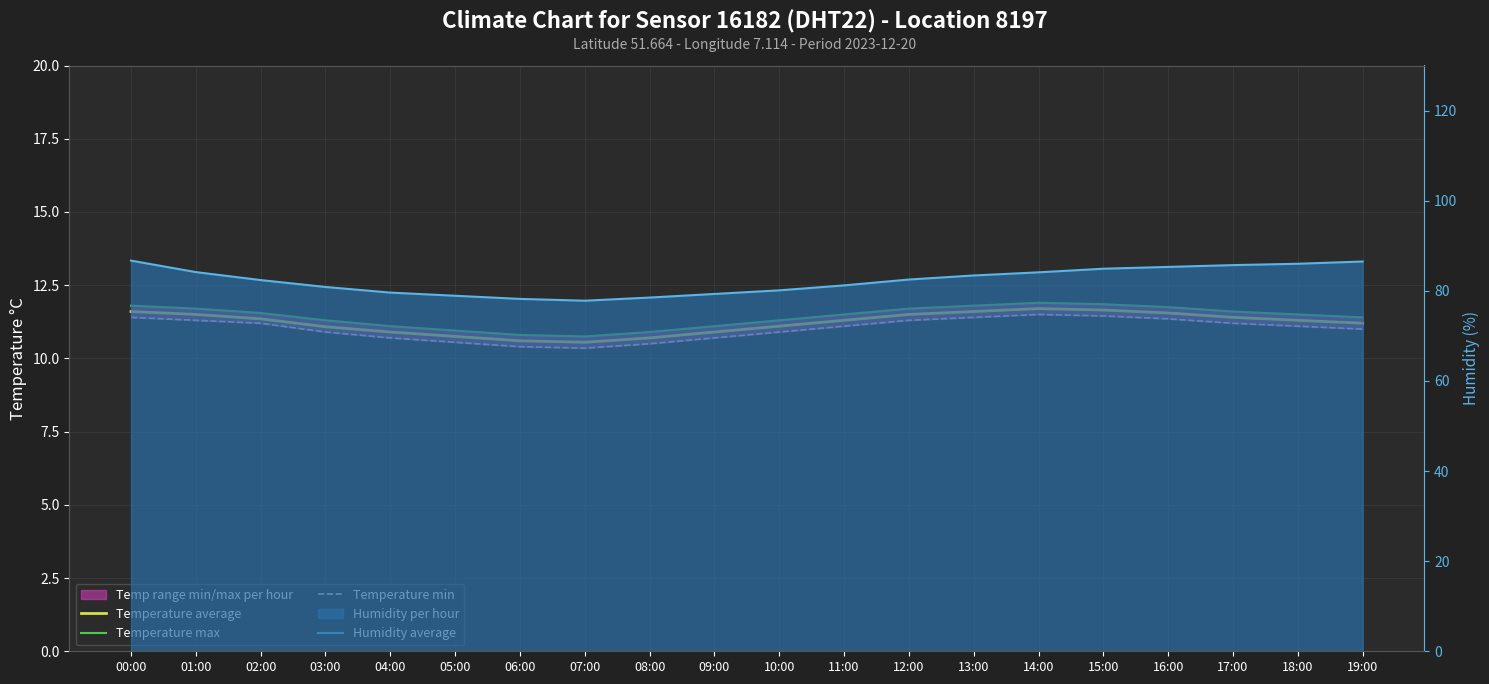

Where is the first local minimum for Temperature min?

07:00